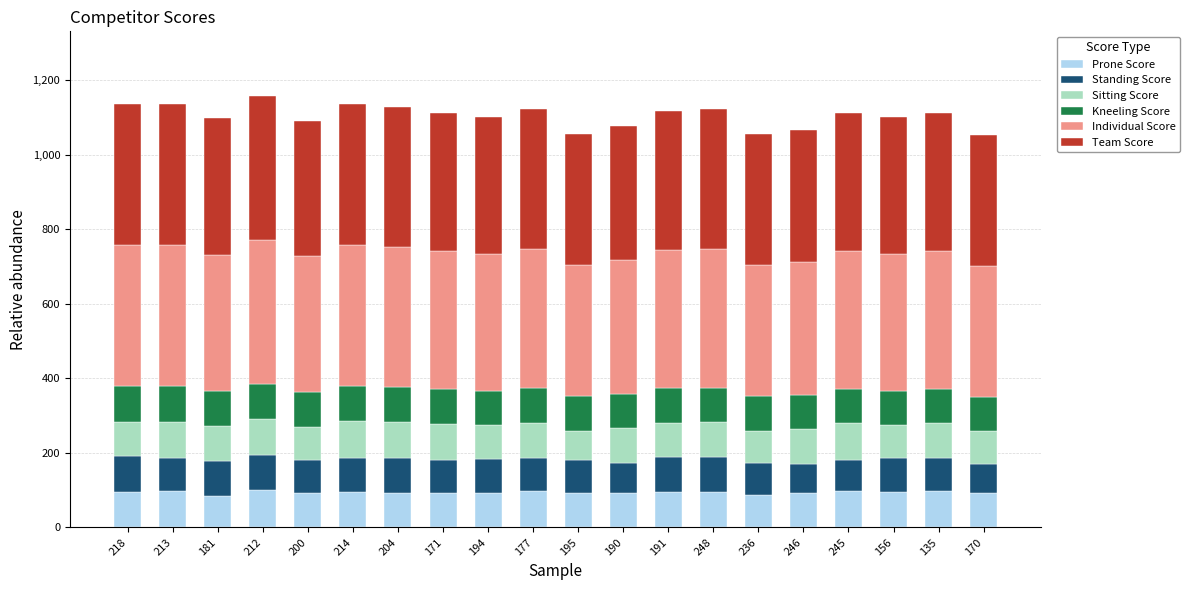

What is the total value across all series at 177?

1122